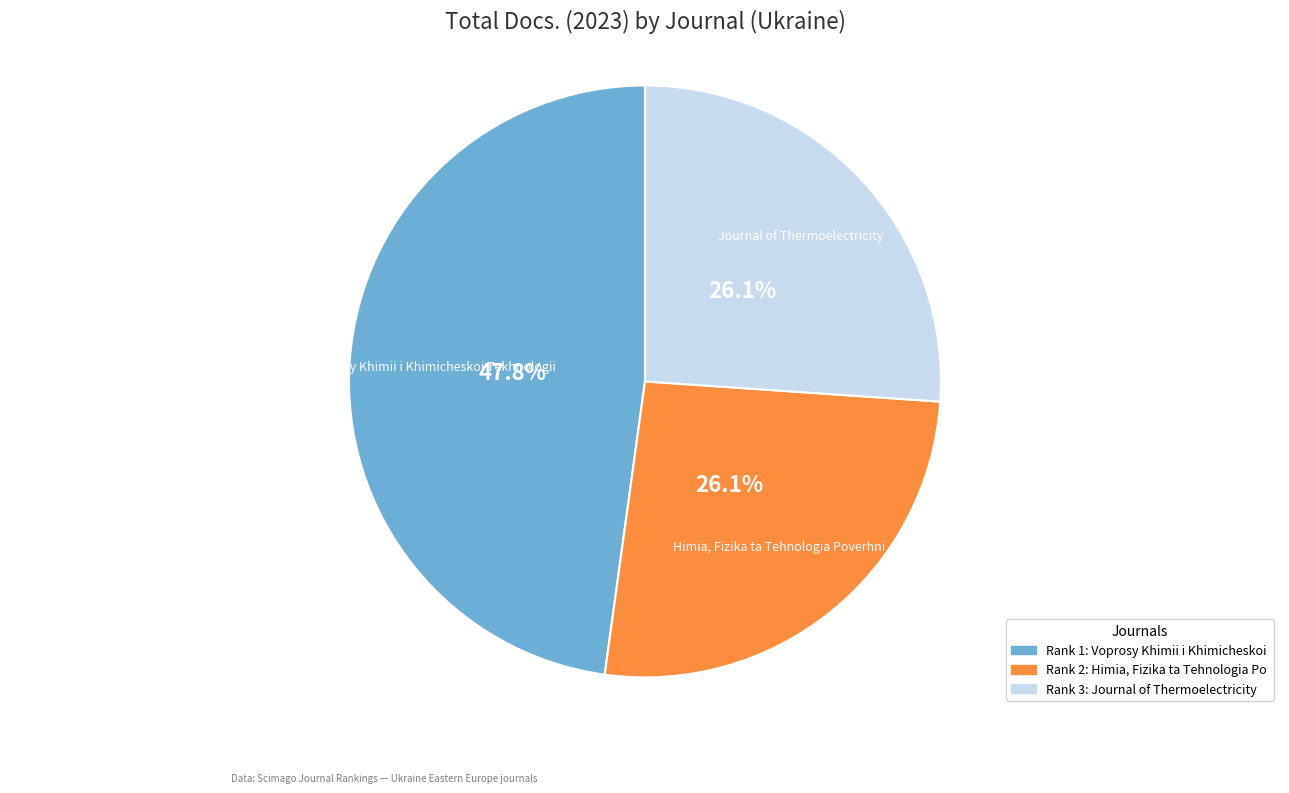

Is there any slice that represents more than half of the pie?

No